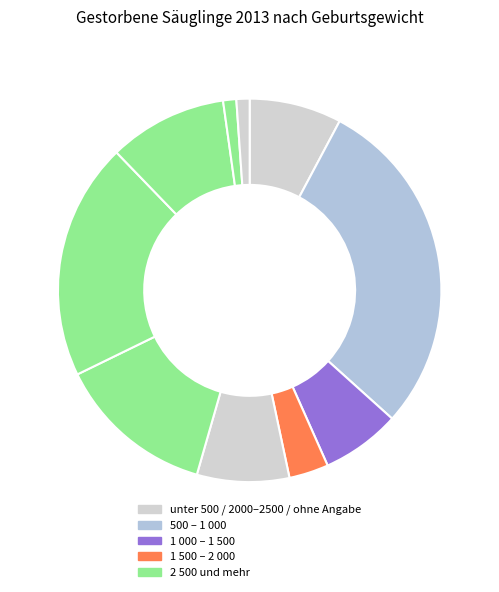

How many slices are in this pie chart?

10